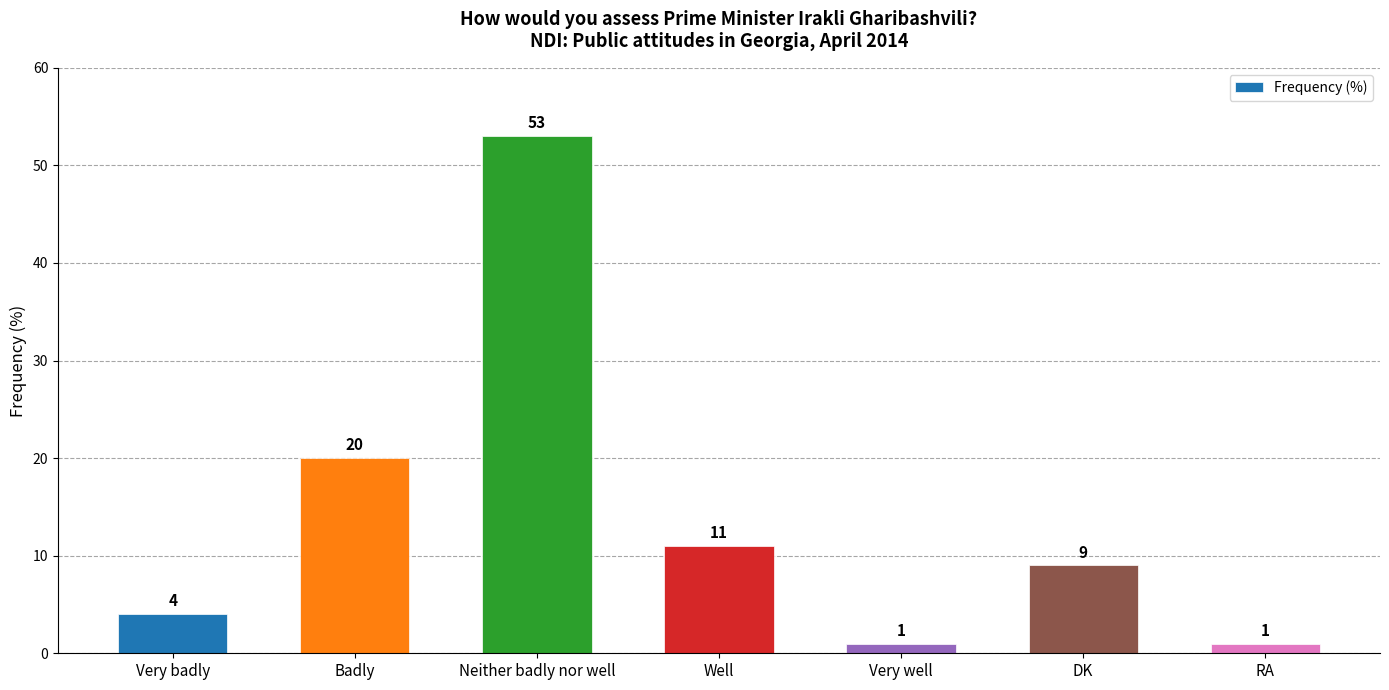

At which category does the chart reach its peak across all series?

Neither badly nor well